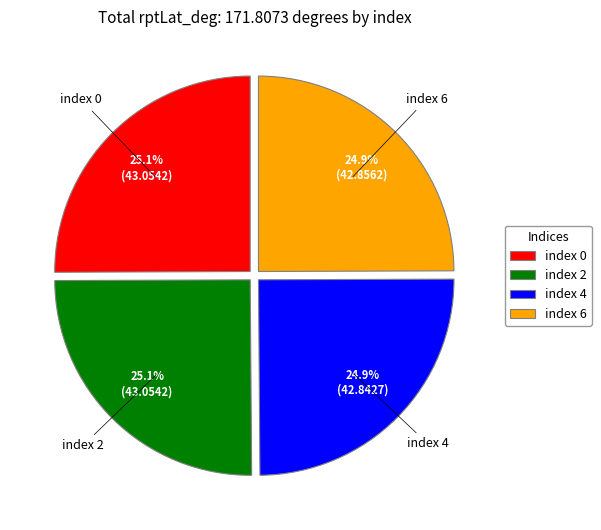

What percentage do index 2 and index 4 together represent?

50.0%